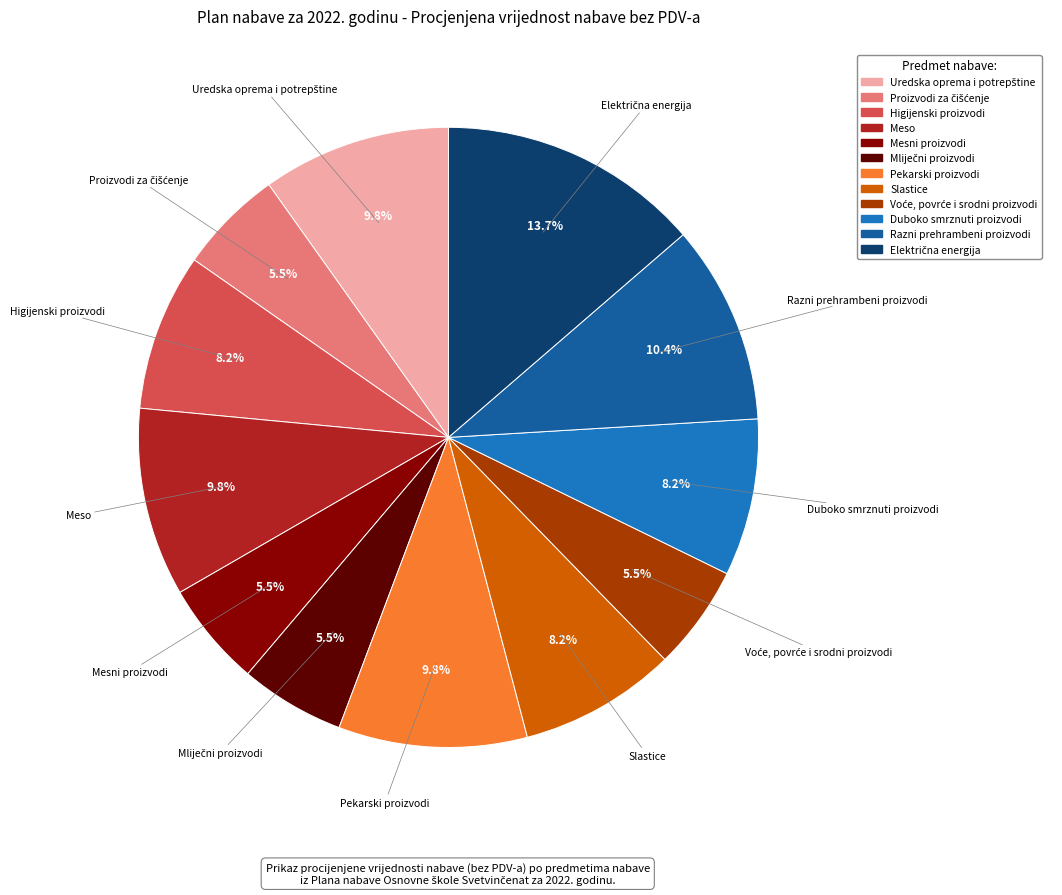

Does any single category account for the majority?

No